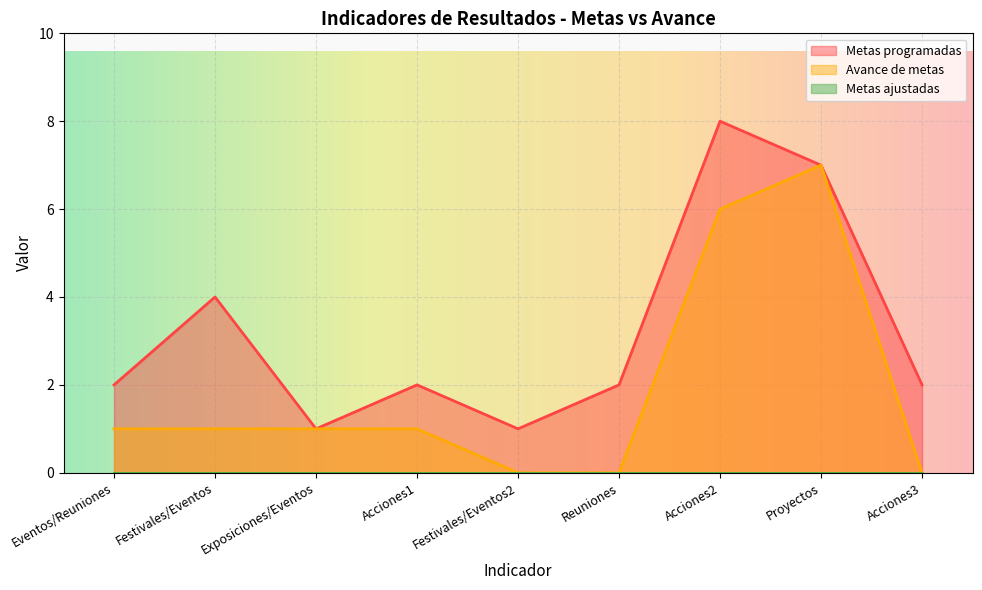

What is the value of the Metas programadas point at the 1st from the left?

2